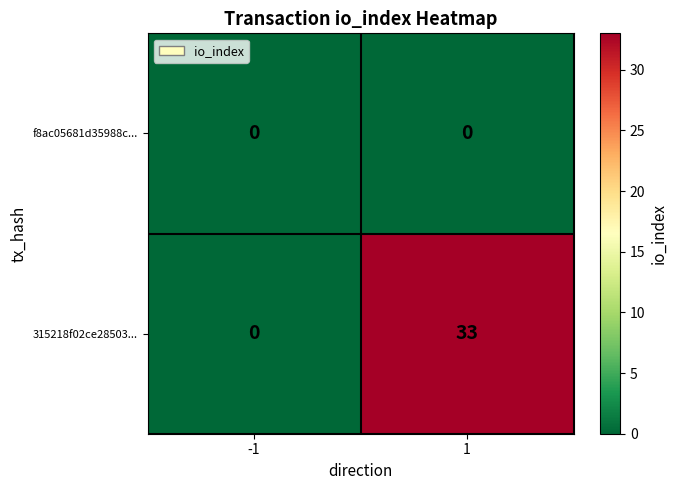

How many series are shown in this chart?

2